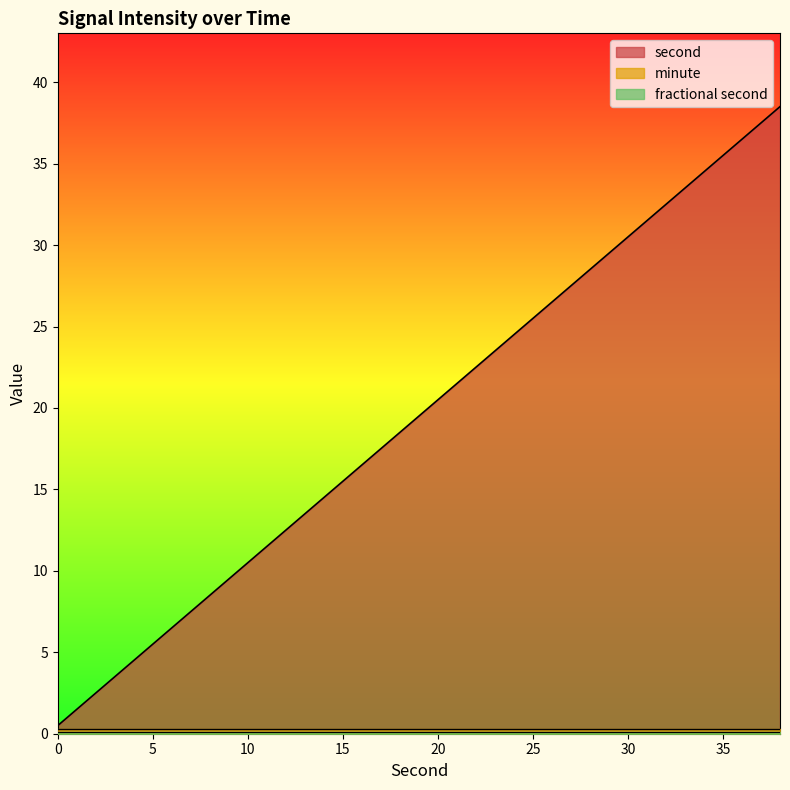

Between 36 and 24, which is larger?

36